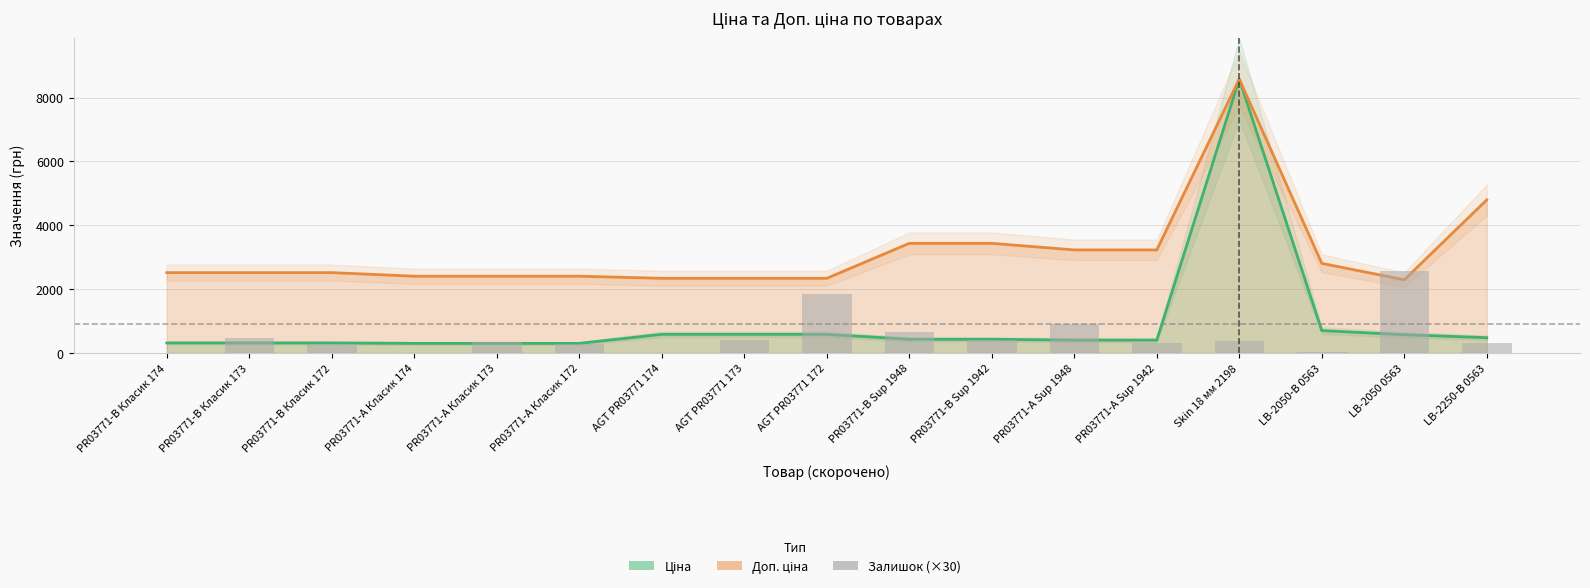

Where is the data nearest to the value 1290?

PR03771-А Sup 1948